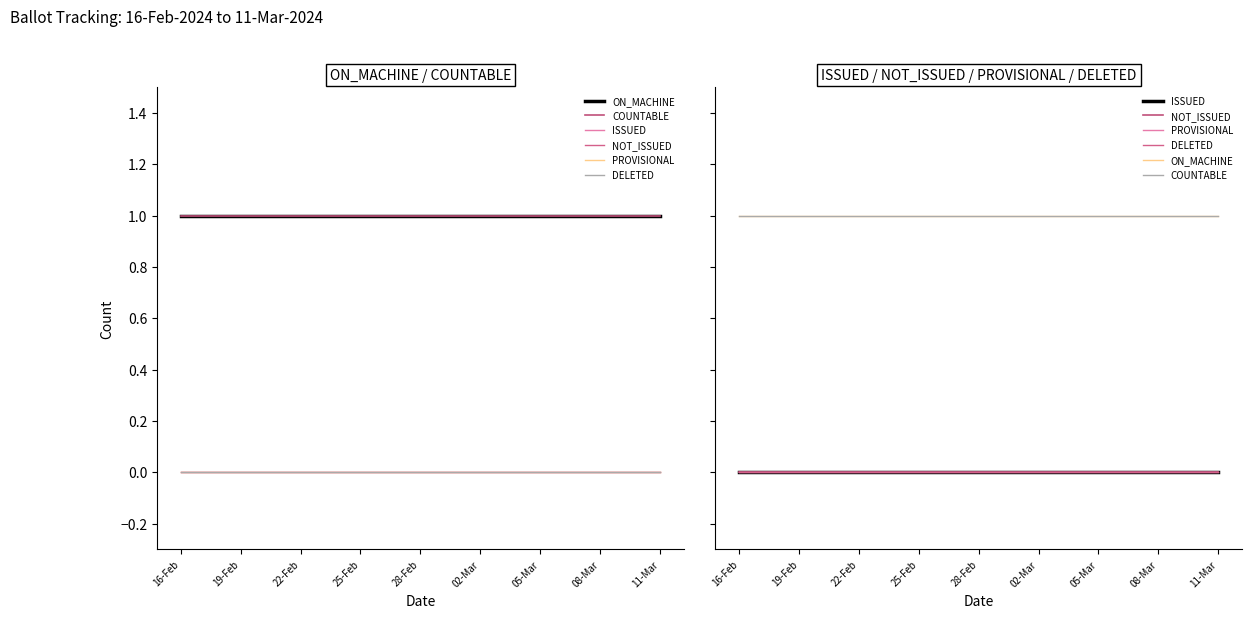

True or false: ON_MACHINE and COUNTABLE intersect in this chart.

False